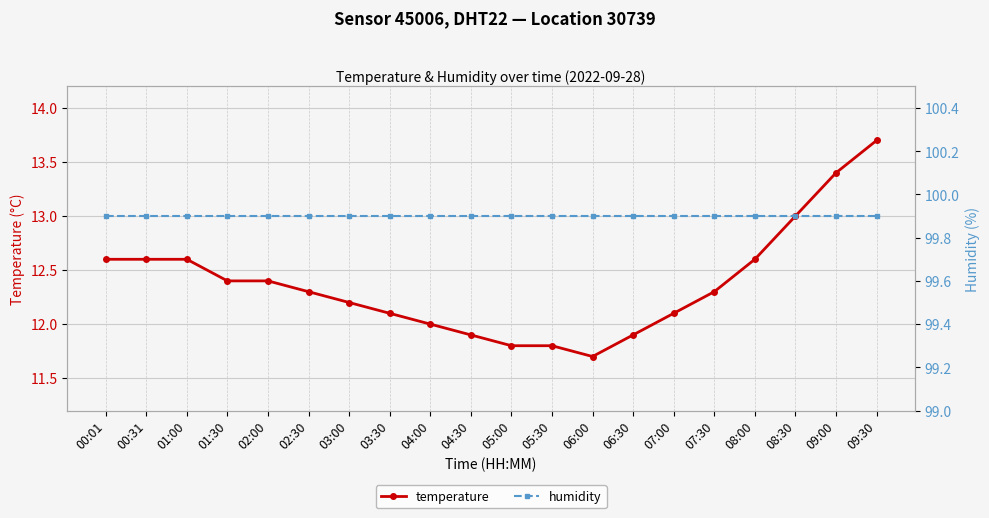

True or false: temperature has a value of 12.1 at 07:00.

True